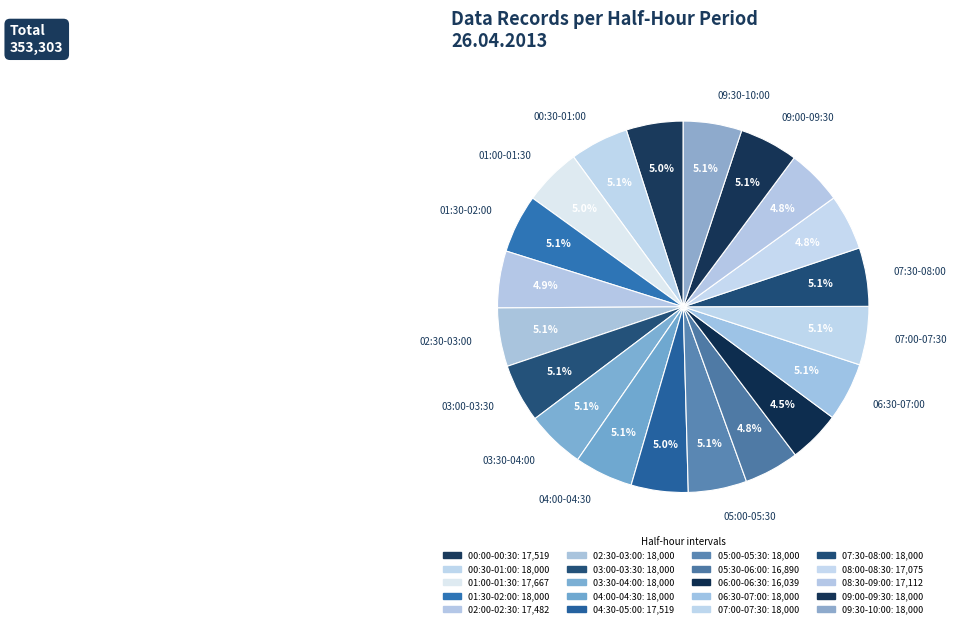

How many segments does this pie chart have?

20